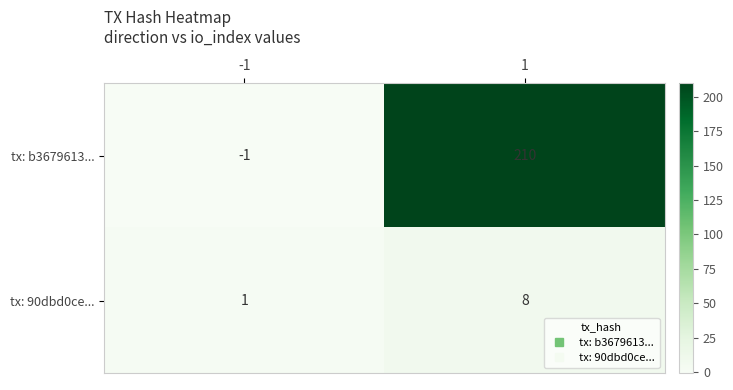

Read the tx: 90dbd0ce... value at 1.

8